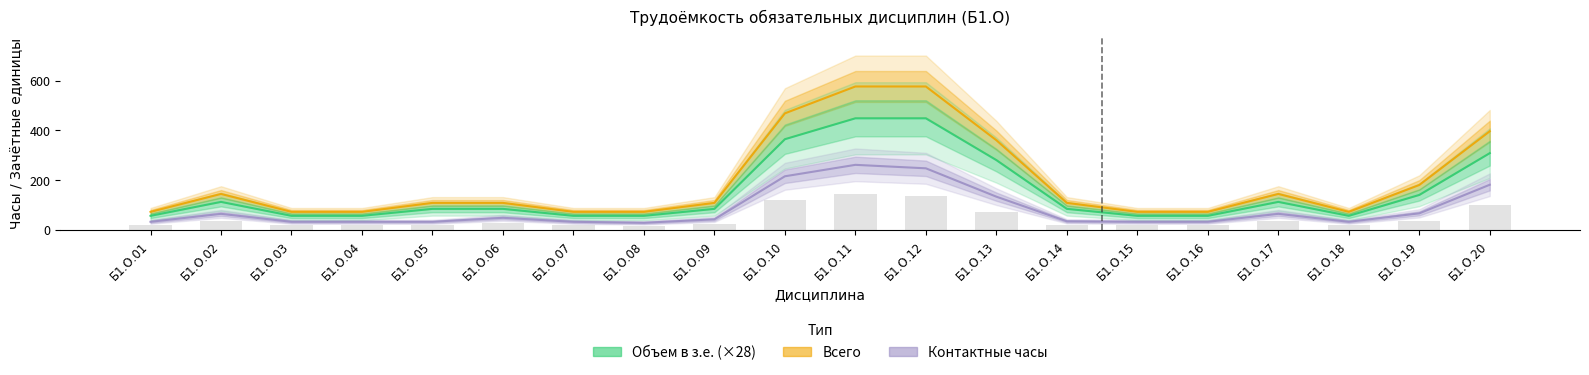

Where is Объем в з.е. (×28) nearest to the value 252?

Б1.О.13